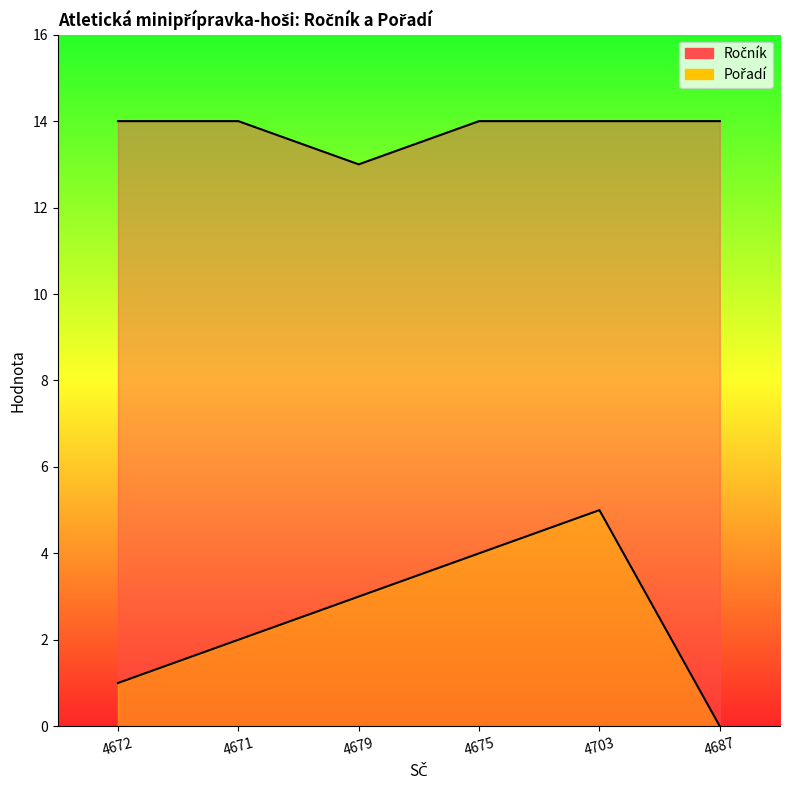

What is the sum of all Ročník values?

83